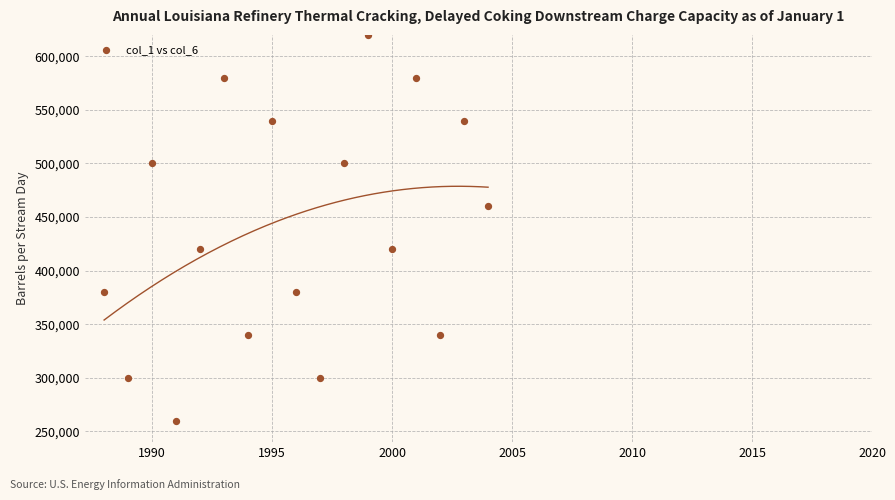

What is the range of Y values (max minus min)?

360000